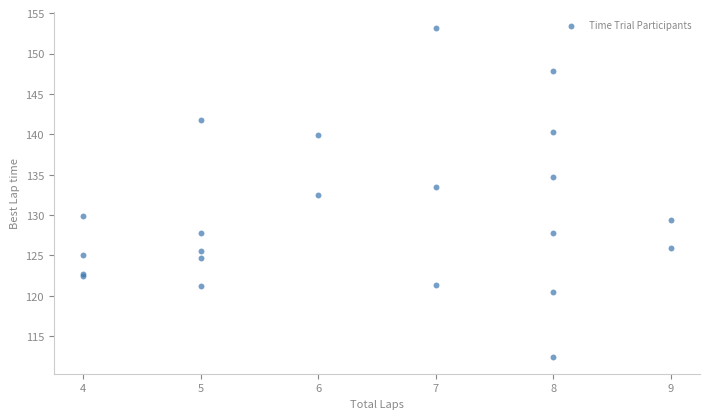

What Y value in the scatter plot is closest to 132?

132.5